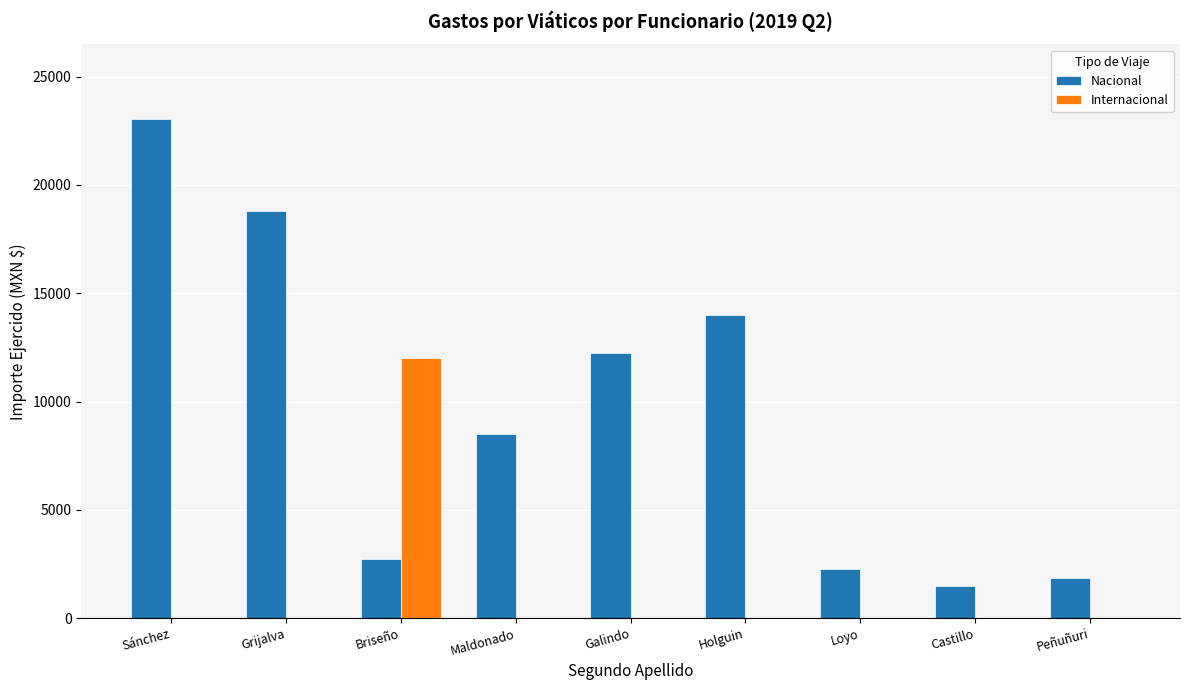

What are all the series names shown in the legend?

Nacional, Internacional